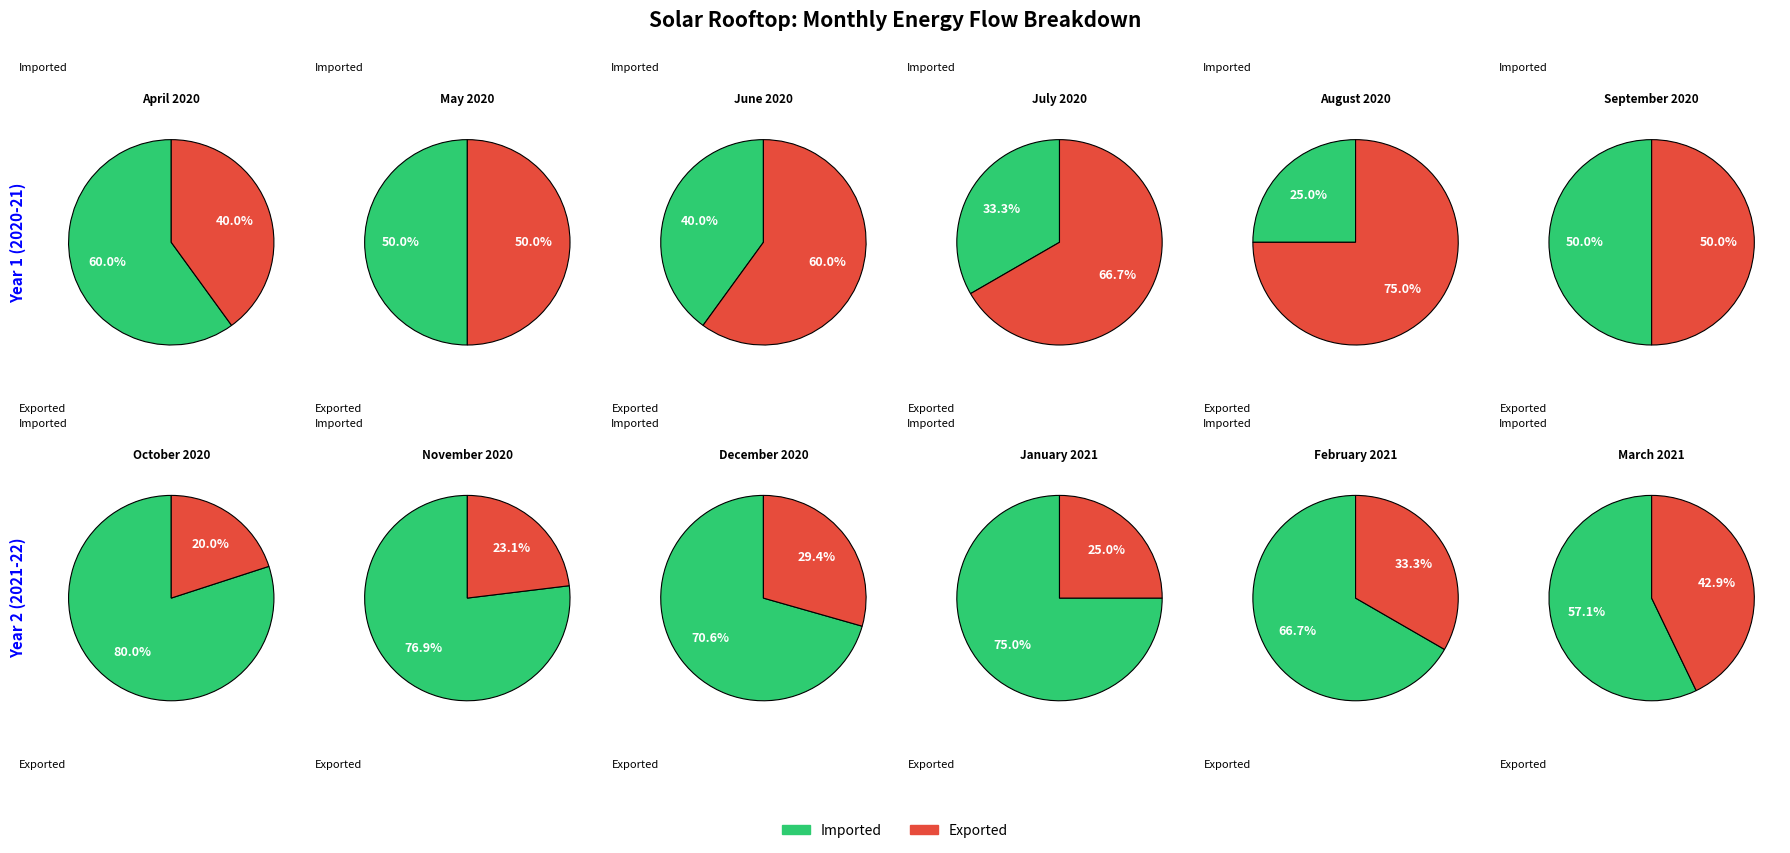

Combined, do 3 and 2 account for over 50%?

No